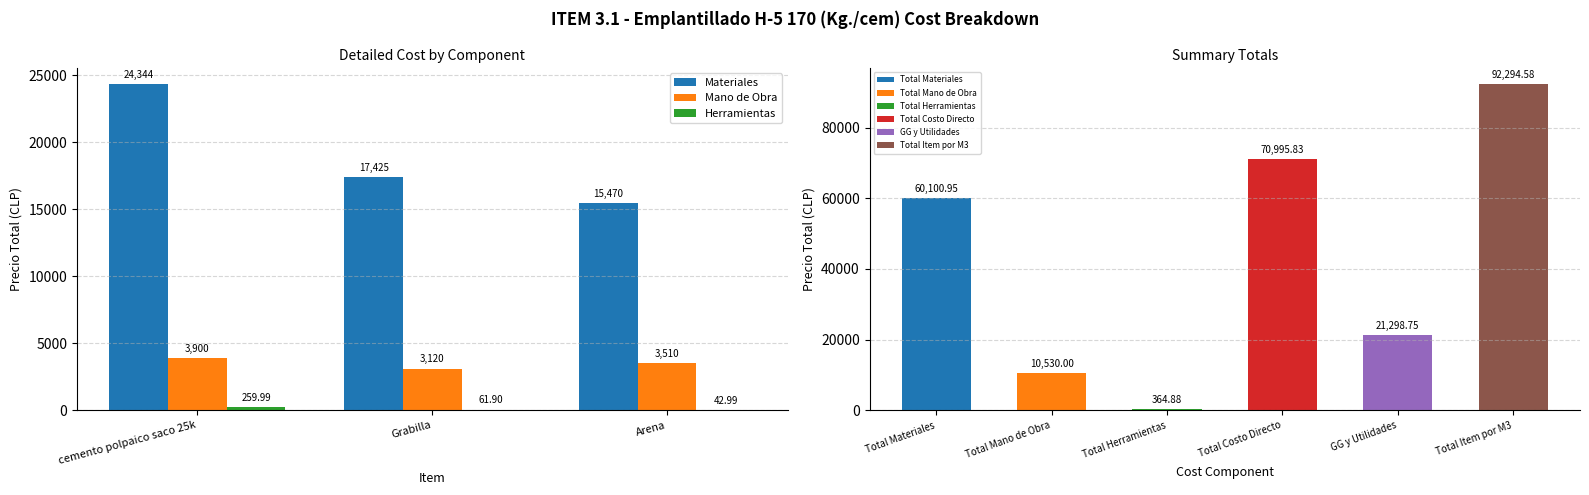

What position from the left is Grabilla?

2